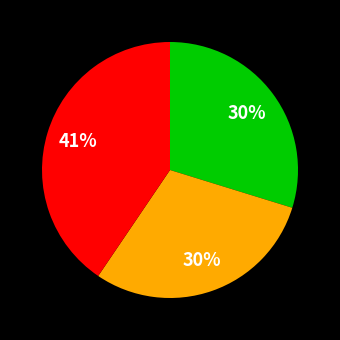

To the nearest percent, what is the average slice percentage?

33%